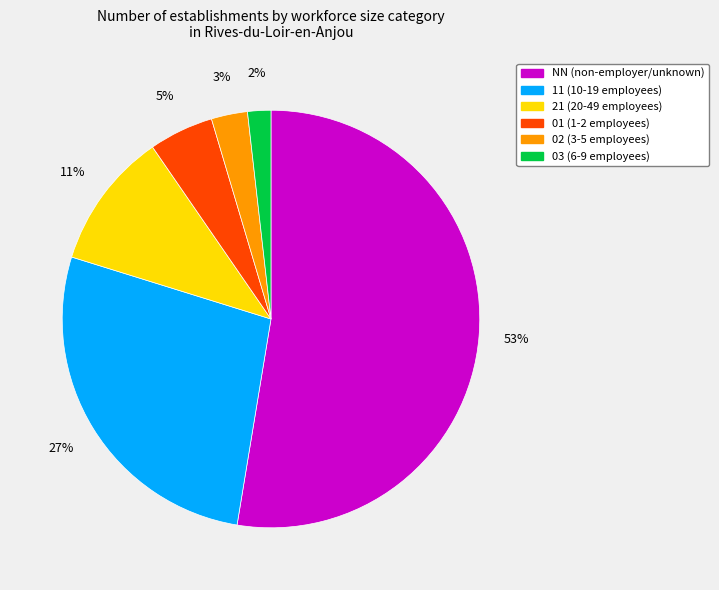

To the nearest percent, what is the average slice percentage?

17%